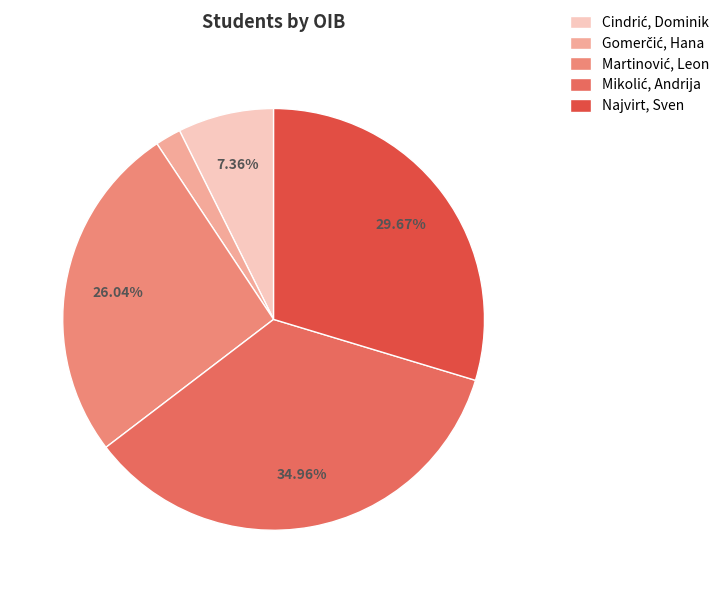

How many slices are in this pie chart?

5